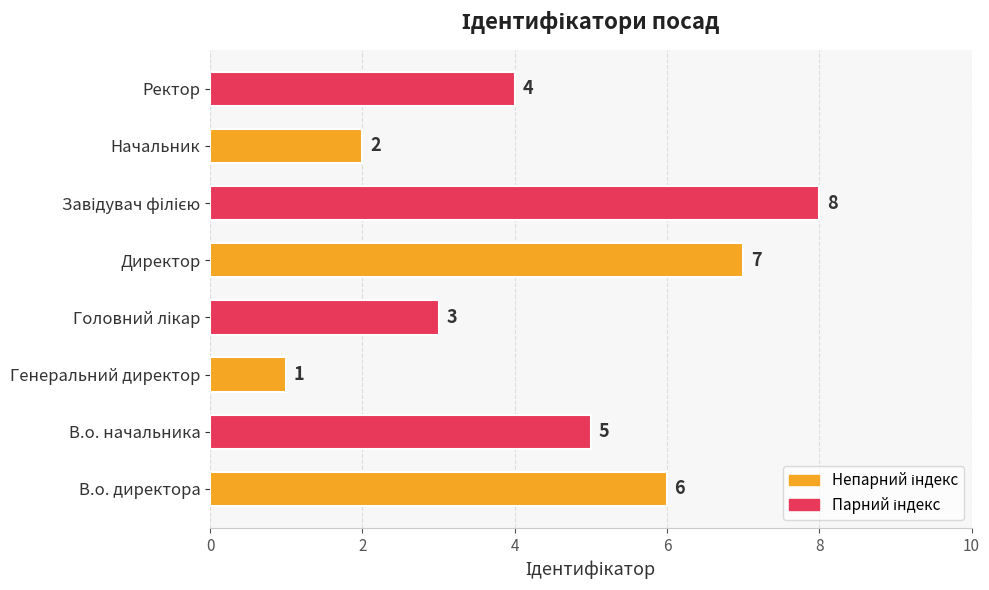

What is the difference between the second highest and second lowest values?

5